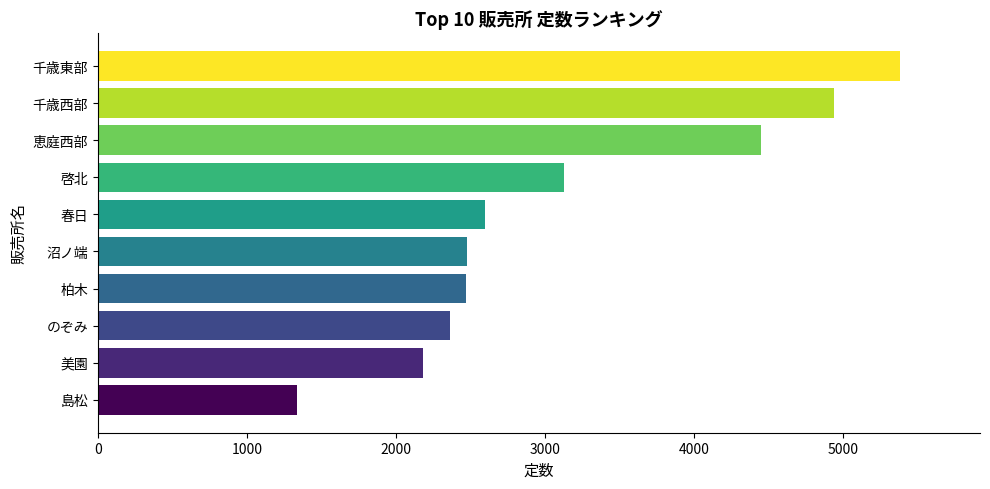

At which category does the chart reach its peak across all series?

千歳東部